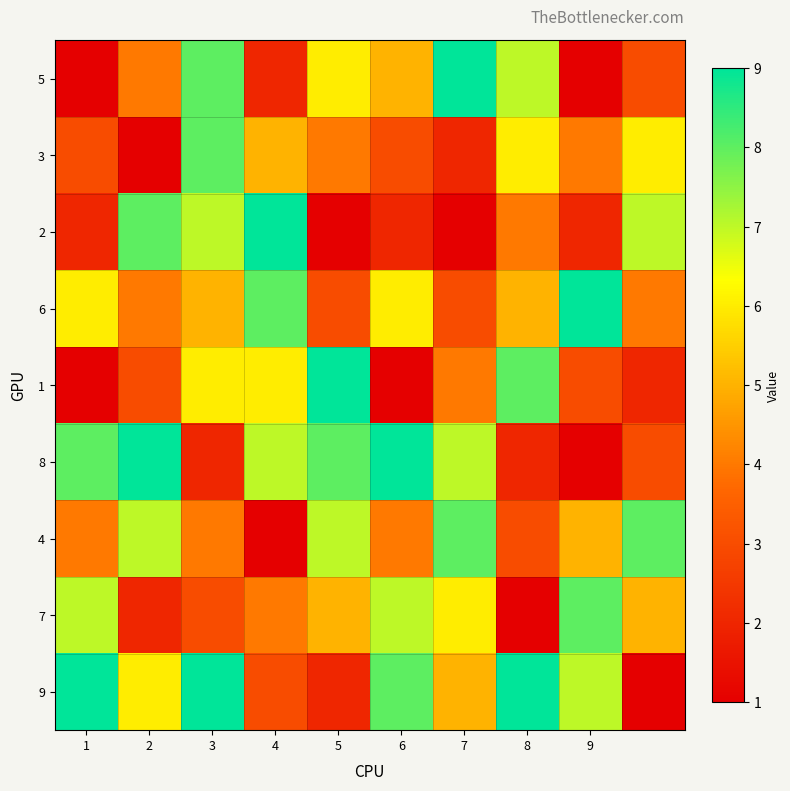

Which series has the largest range (max minus min)?

5